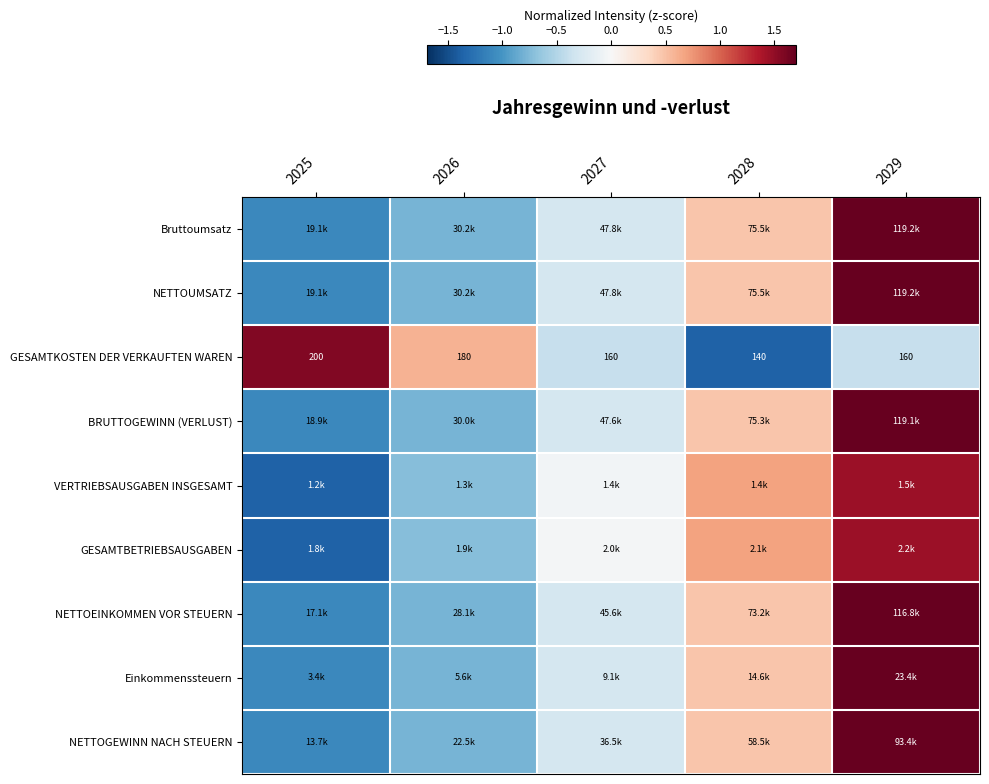

What value does the Bruttoumsatz series have at 2027?

-0.3